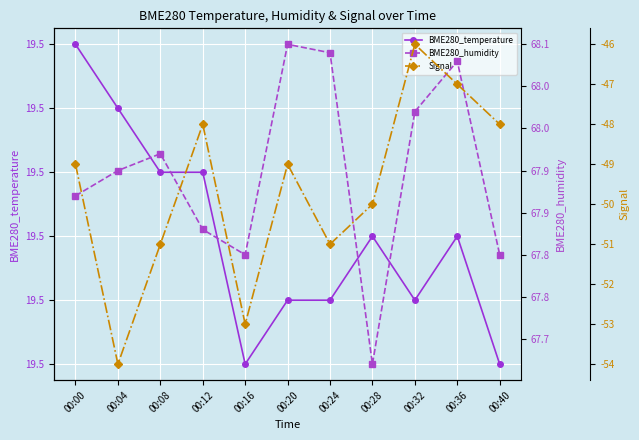

What is the value of the BME280_humidity point at the 11th from the left?

67.8